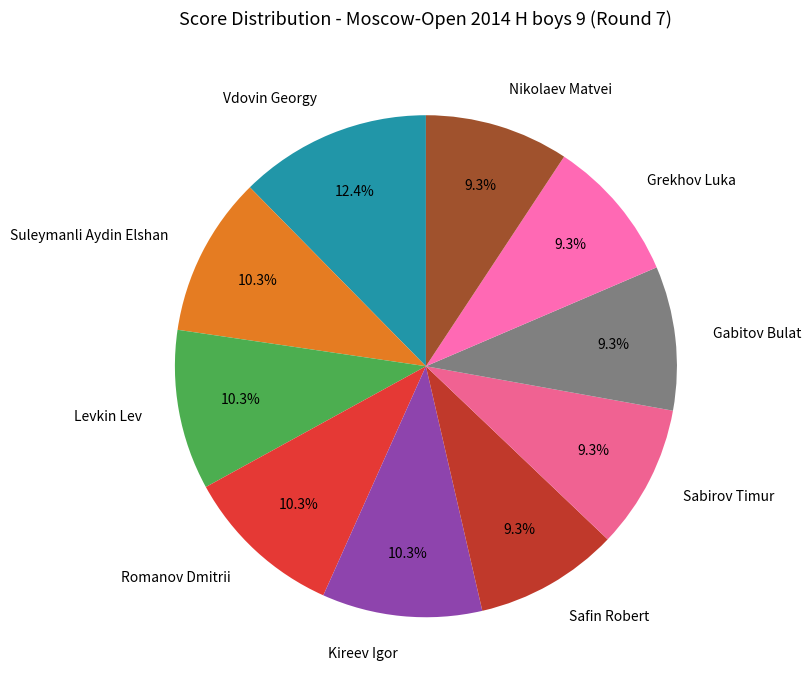

What percentage is the Levkin Lev slice, to the nearest percent?

10%